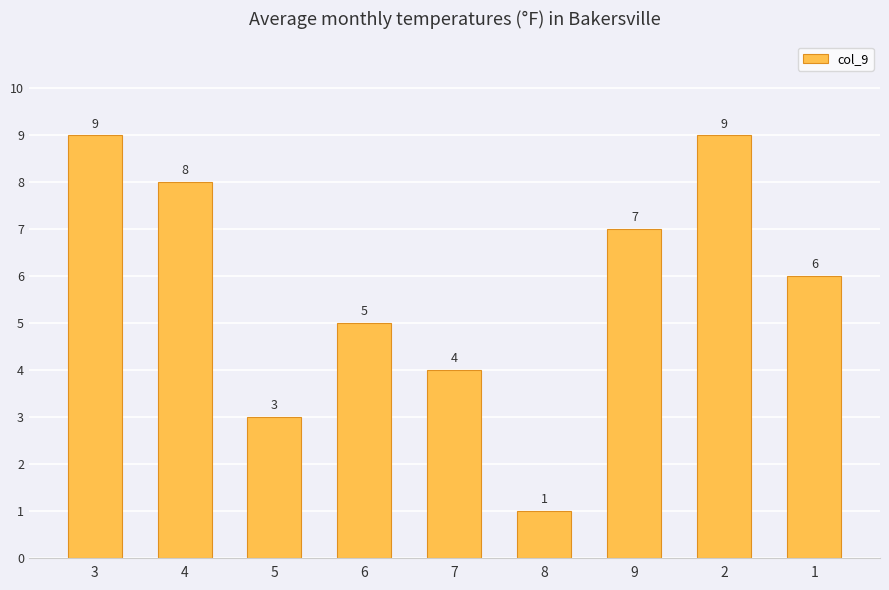

What is the difference between the values at 3 and 6?

4